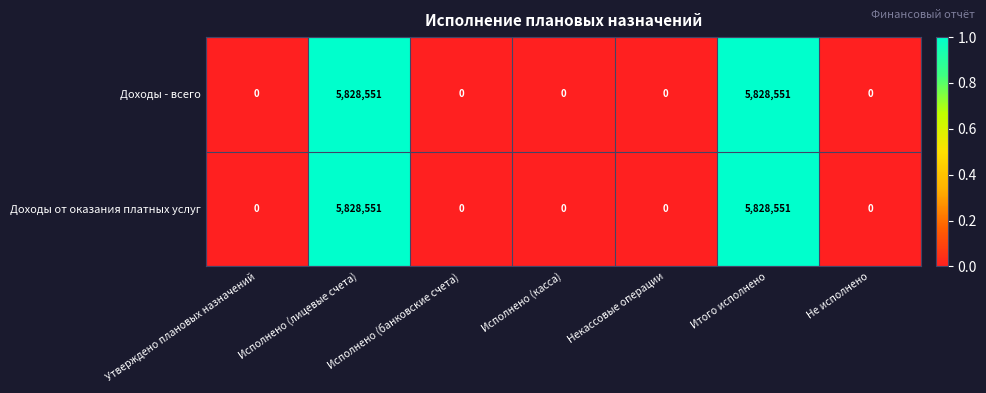

Is it true that Доходы от оказания платных услуг equals -2750147 at Исполнено (банковские счета)?

False